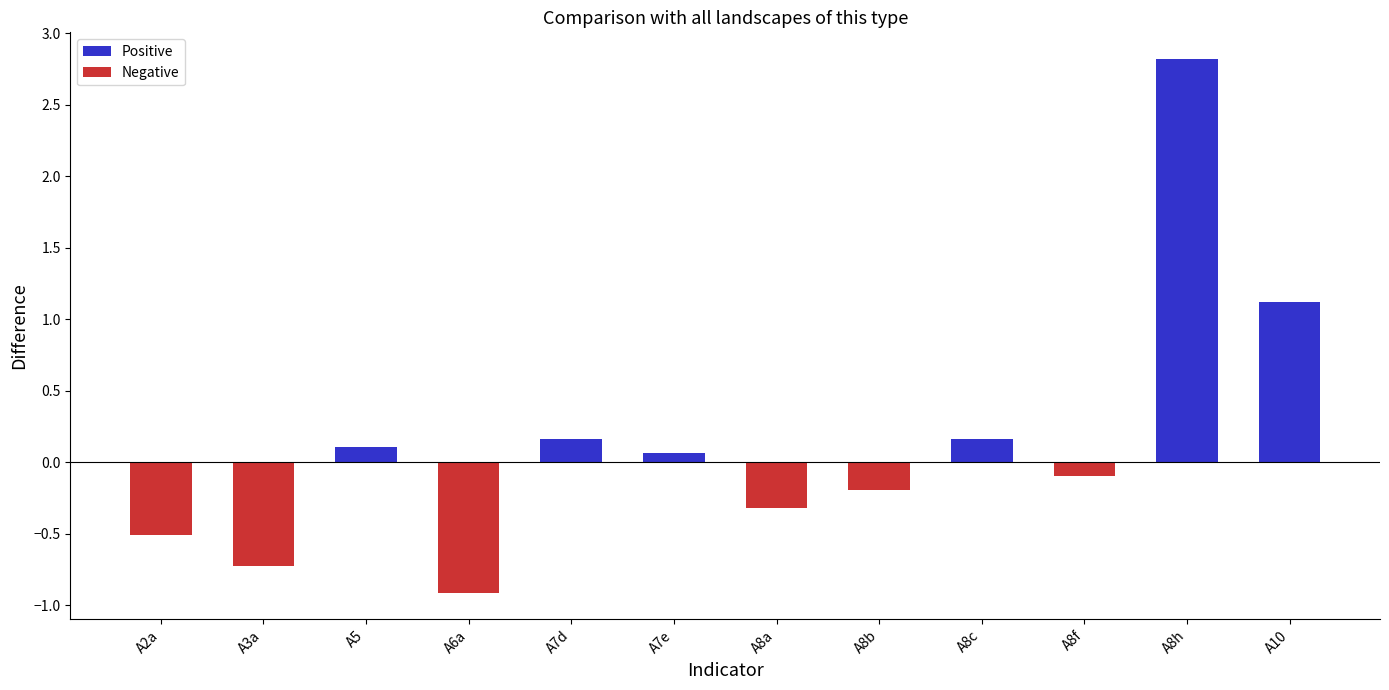

The chart shows a value of 0.1 at A7e. True or false?

True